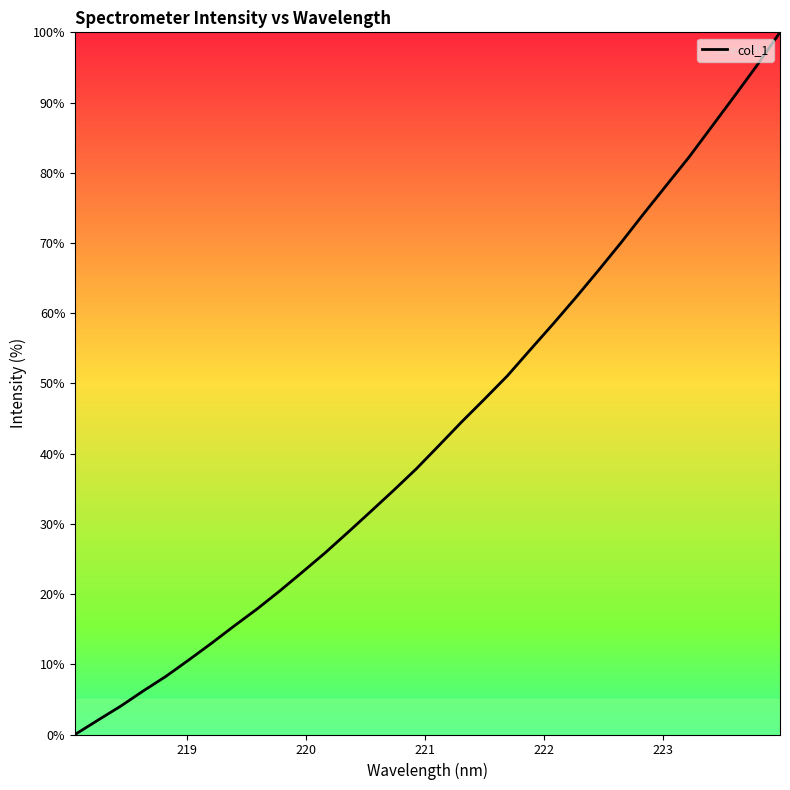

Reading right to left, extract all data points from this chart.

100.0	95.4	90.9	86.6	82.2	78.2	74.2	70.0	66.1	62.2	58.4	54.8	51.1	47.8	44.5	41.2	37.8	34.8	31.8	28.8	25.9	23.2	20.5	17.9	15.5	13.0	10.6	8.3	6.2	4.0	2.0	0.0